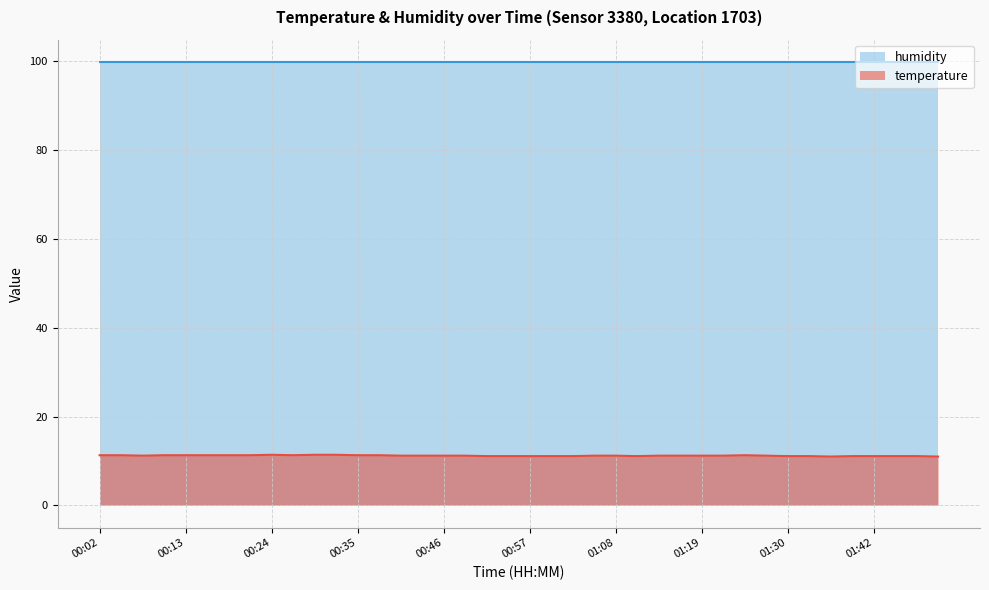

What is the sum of all values?

448.1